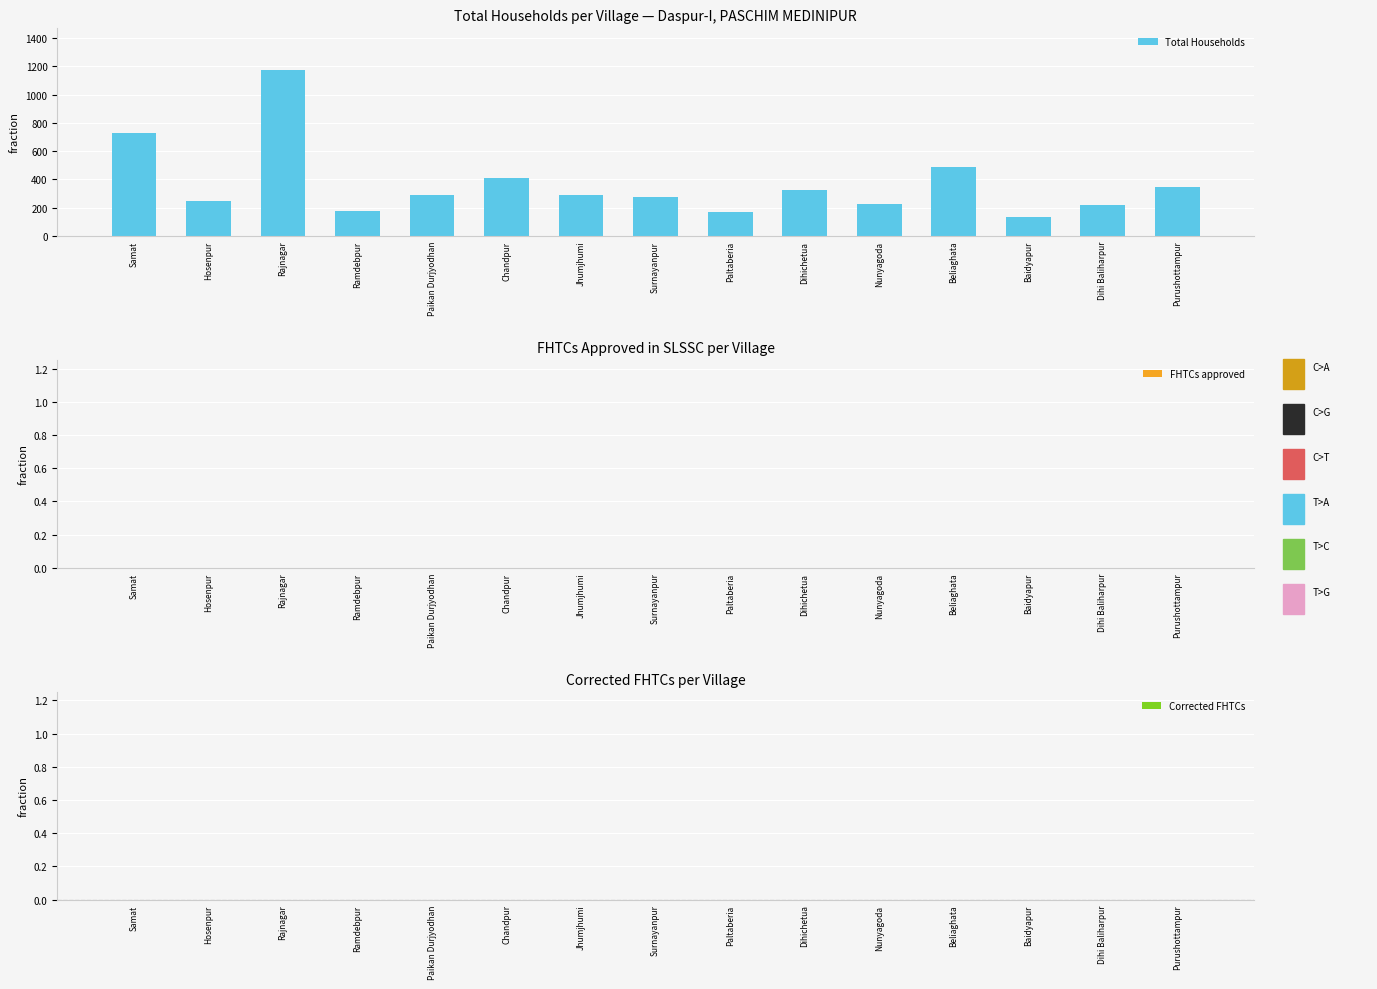

Between Ramdebpur and Paikan Durjyodhan, which is larger?

Paikan Durjyodhan